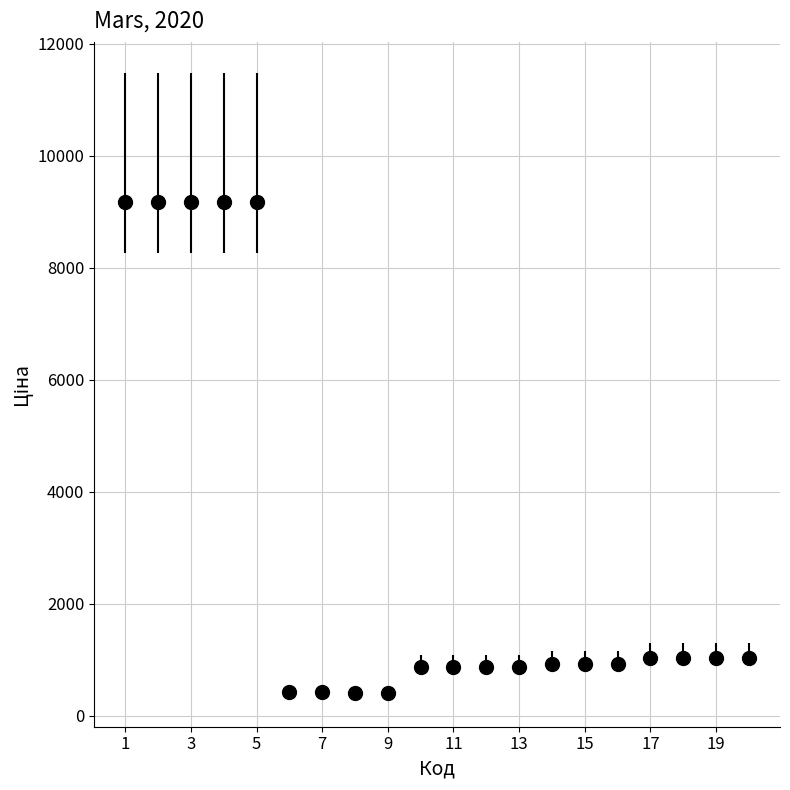

What is the value of the 17th point from the left?

1036.5